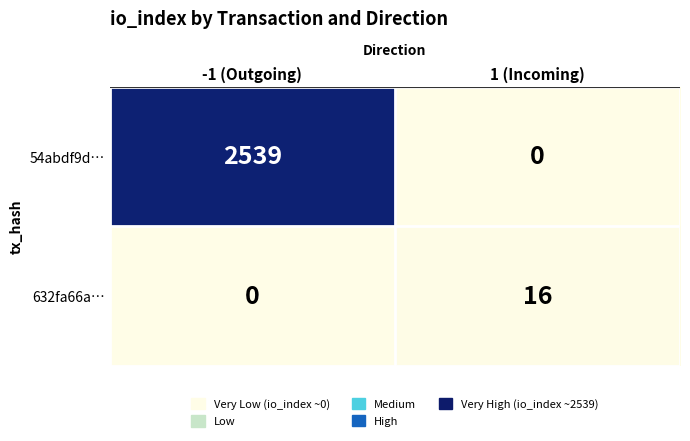

Reading left to right, extract all data points from this chart.

54abdf9d…: -1 (Outgoing)=2539	1 (Incoming)=0
632fa66a…: -1 (Outgoing)=0	1 (Incoming)=16